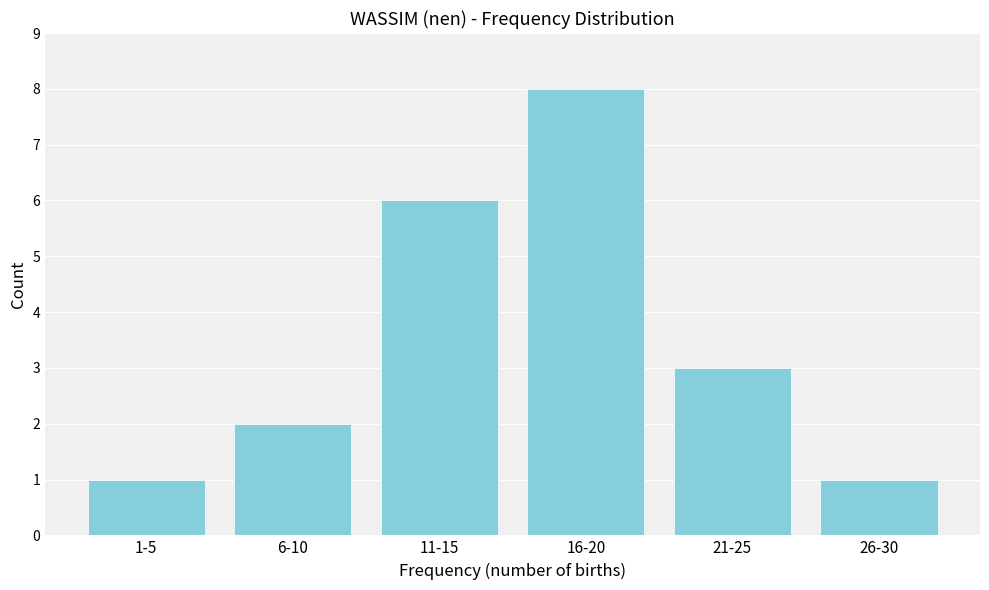

Reading left to right, list all the values displayed in this chart.

1	2	6	8	3	1